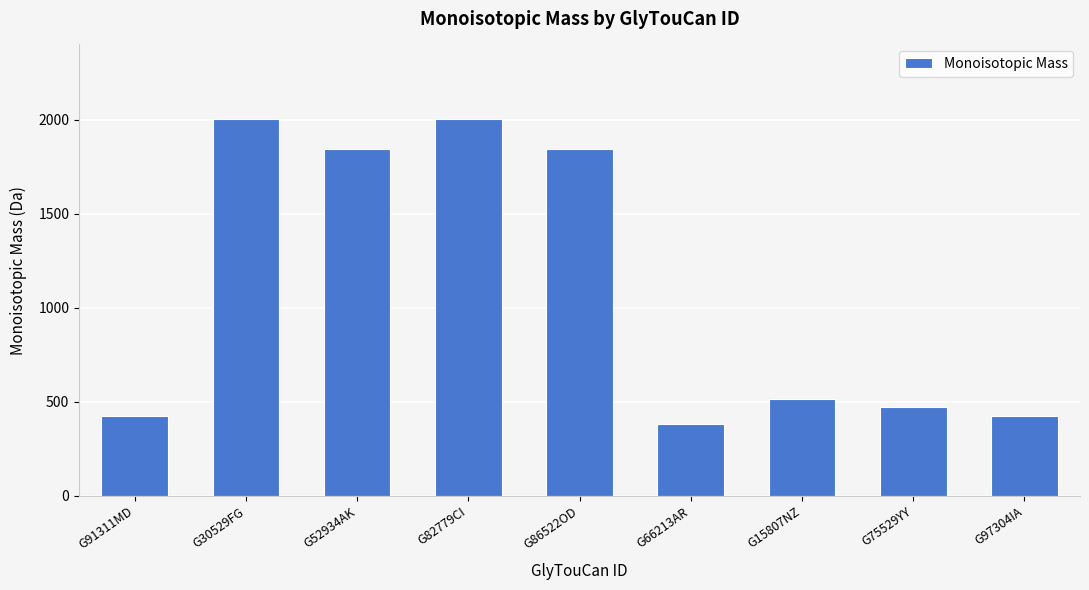

What is the sum of the values at G66213AR and G91311MD?

807.3